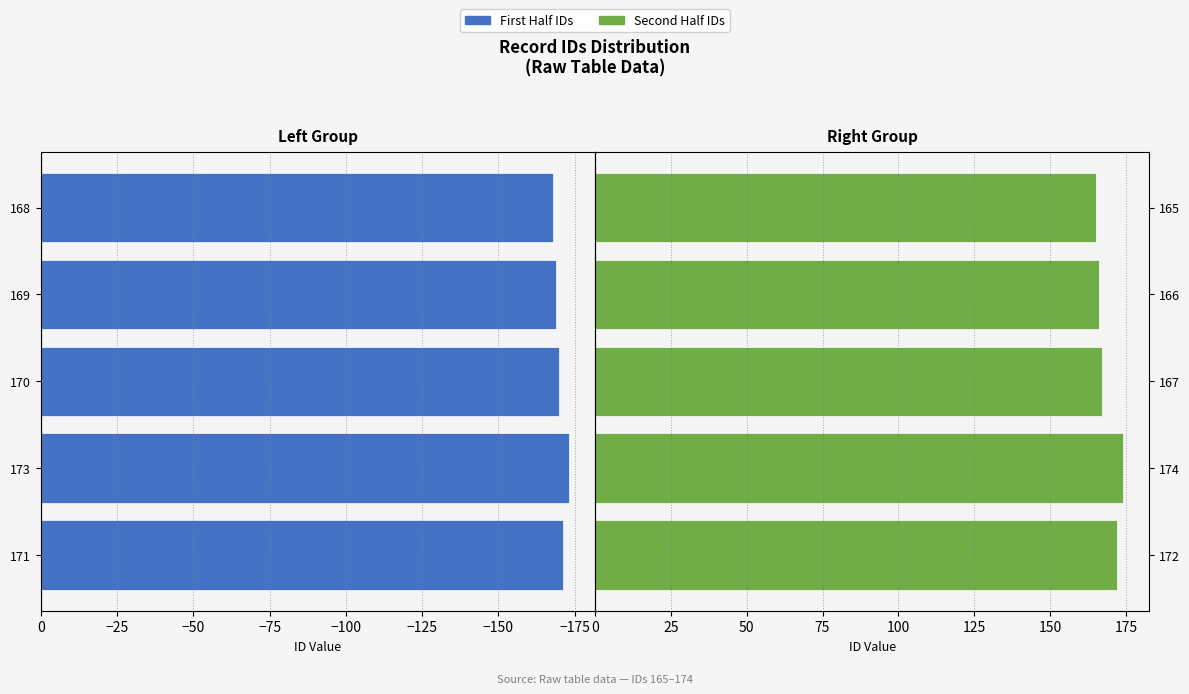

What is the maximum value for Second Half IDs?

174